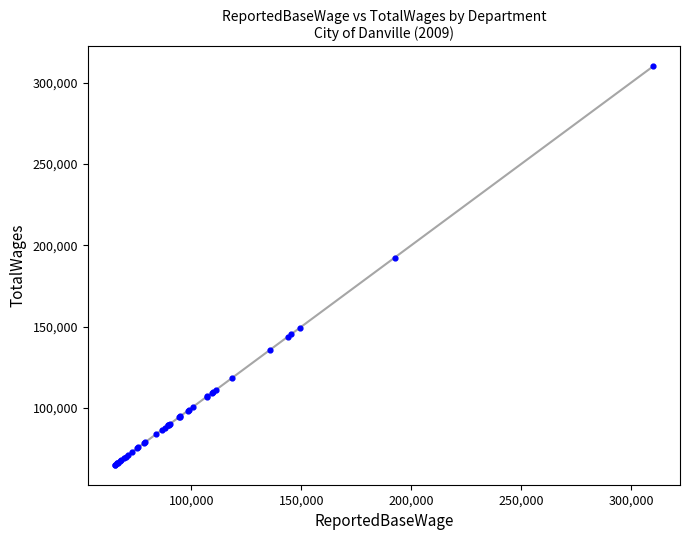

What Y value in the scatter plot is closest to 187603?

192499